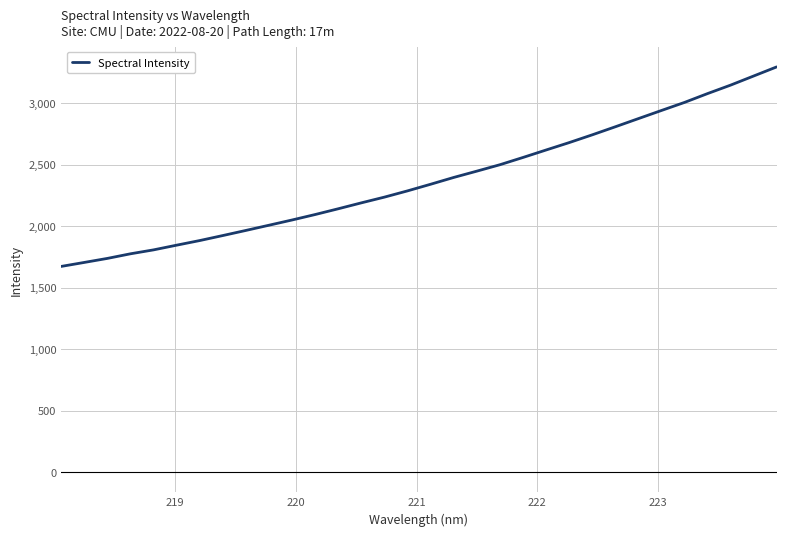

What is the greatest value displayed?

3295.6